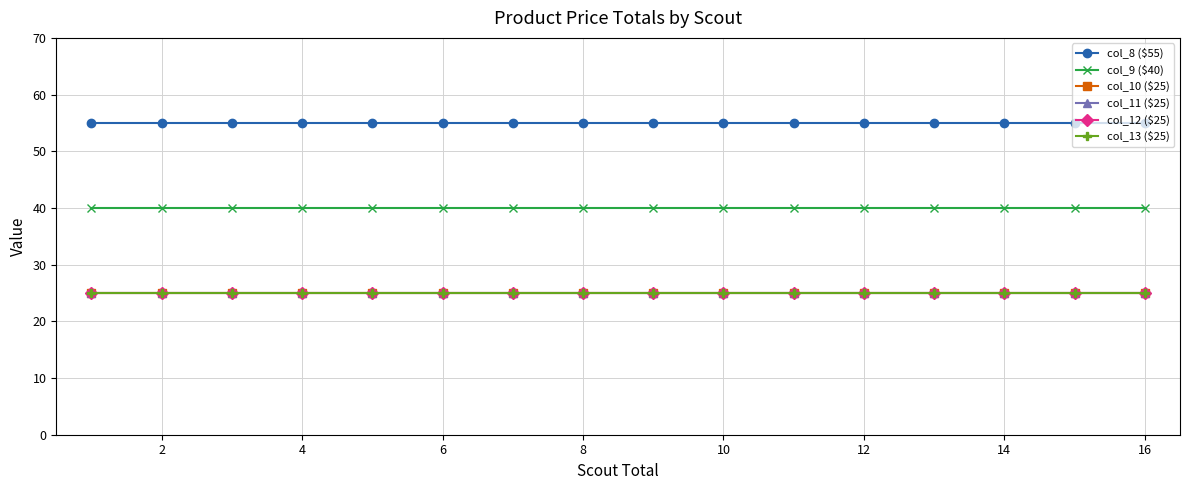

Does the chart have visible grid lines?

Yes